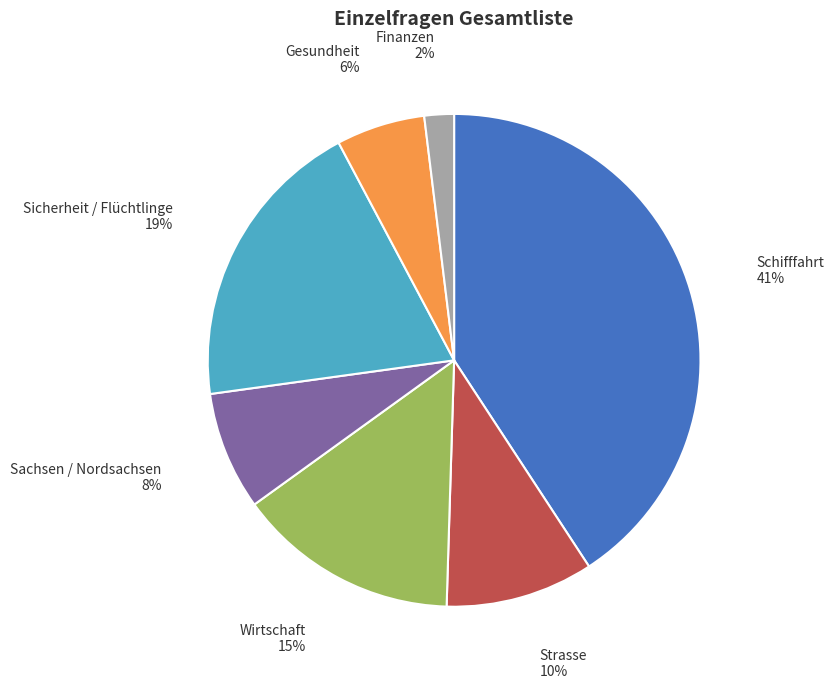

Does Wirtschaft represent more than half of the total?

No